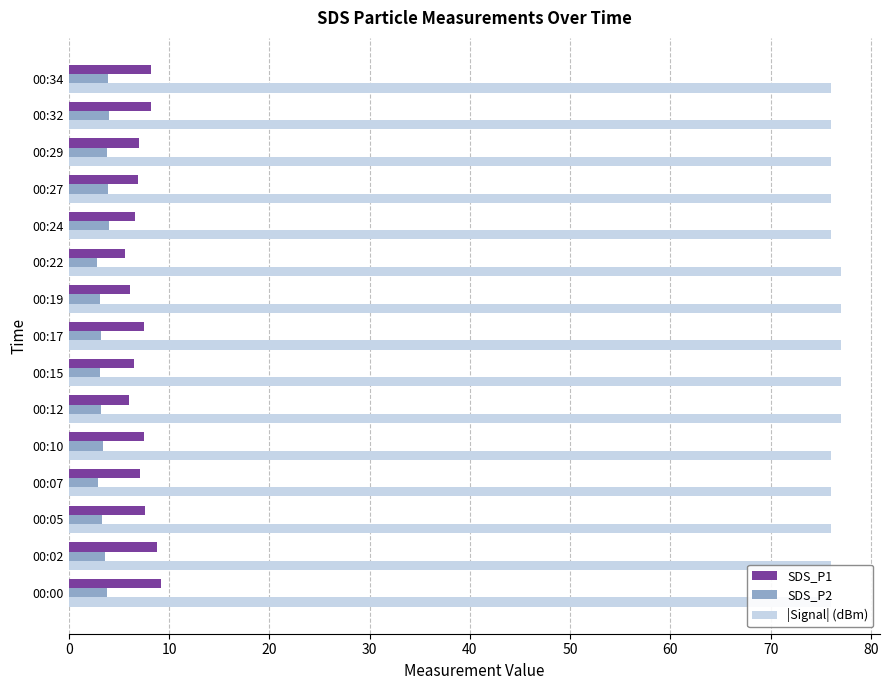

Are the bars horizontal?

Yes